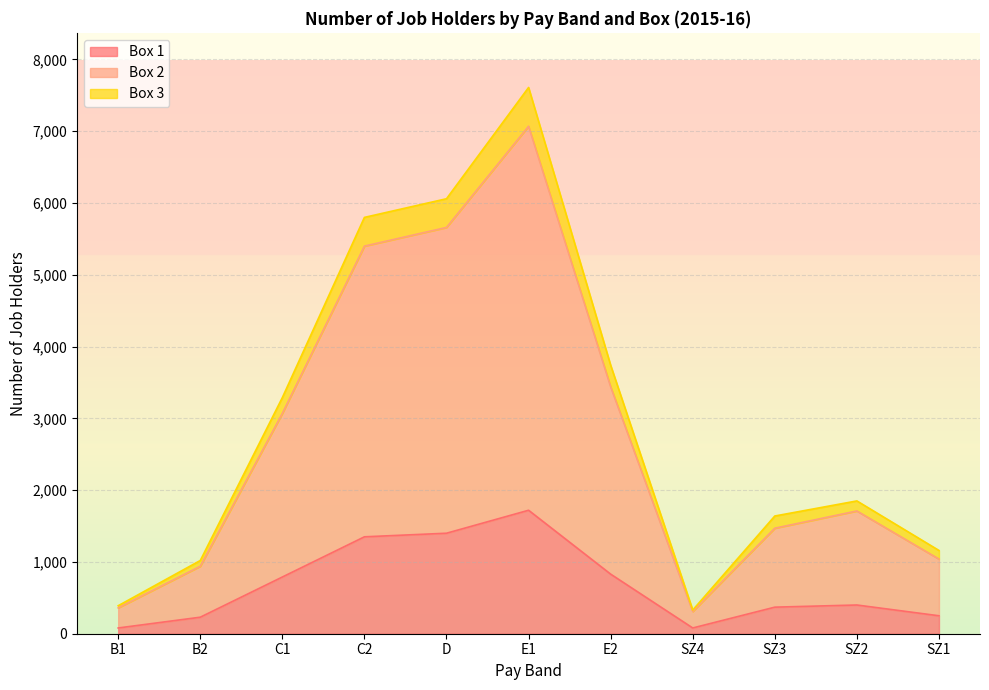

Reading right to left, extract all data points from this chart.

Box 1: SZ1=250	SZ2=400	SZ3=370	SZ4=80	E2=830	E1=1720	D=1400	C2=1350	C1=790	B2=230	B1=80
Box 2: SZ1=1040	SZ2=1710	SZ3=1470	SZ4=310	E2=3440	E1=7070	D=5660	C2=5400	C1=3070	B2=940	B1=360
Box 3: SZ1=1160	SZ2=1850	SZ3=1640	SZ4=330	E2=3740	E1=7610	D=6060	C2=5800	C1=3290	B2=1020	B1=390